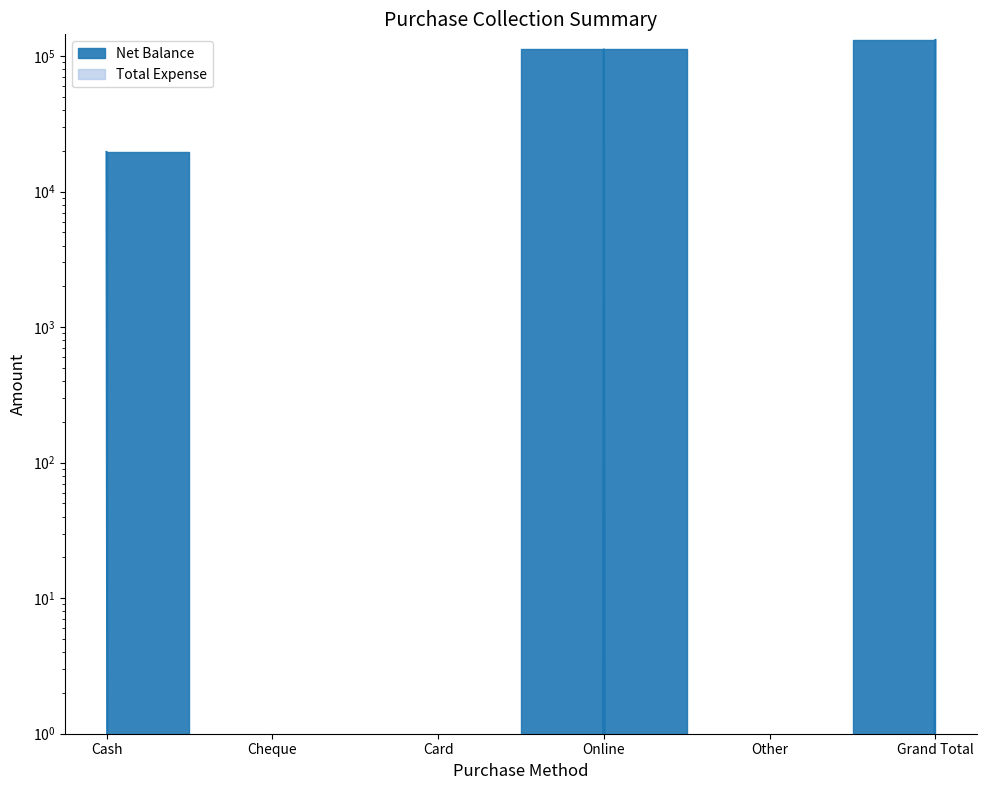

Count the number of categories in the chart.

6